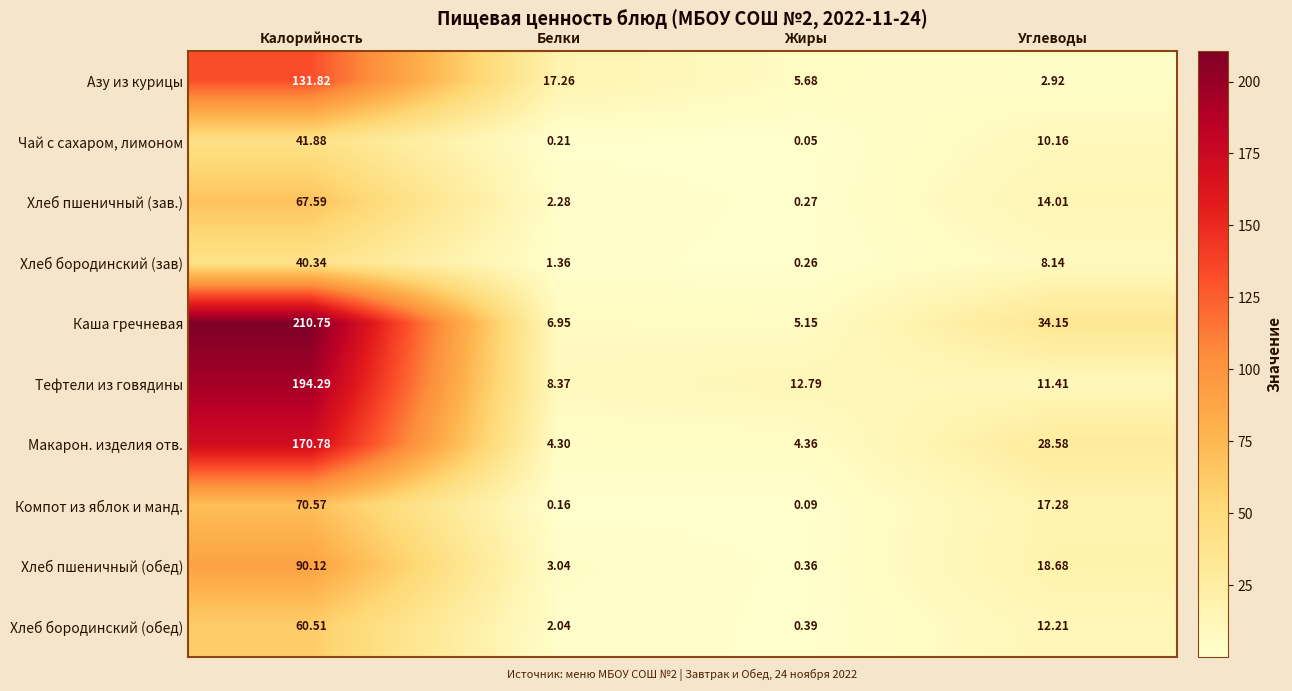

Which series has the largest total across all categories?

Каша гречневая